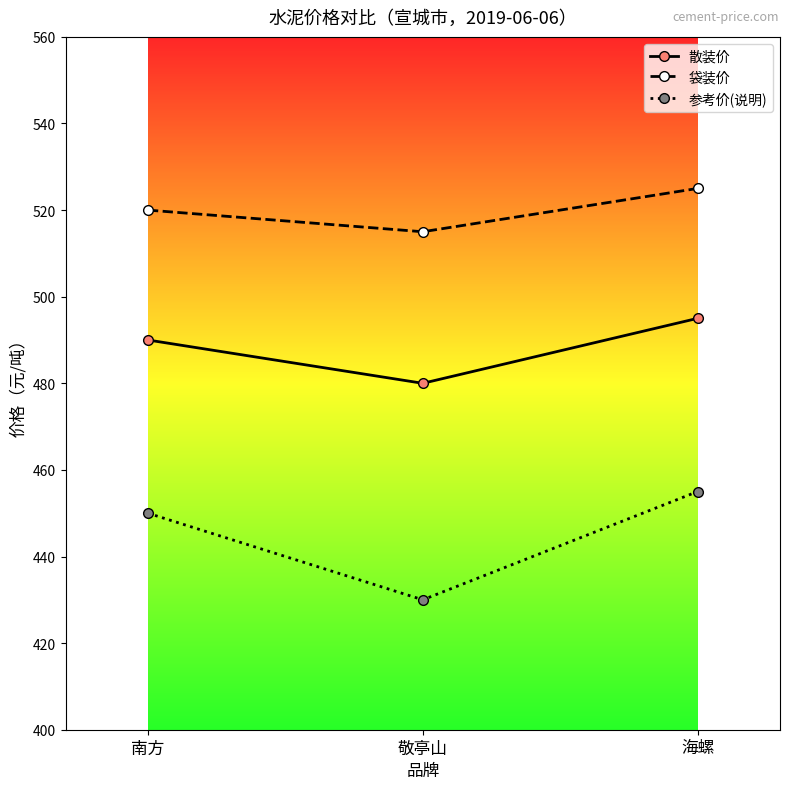

True or false: 散装价 has a value of 490 at 南方.

True